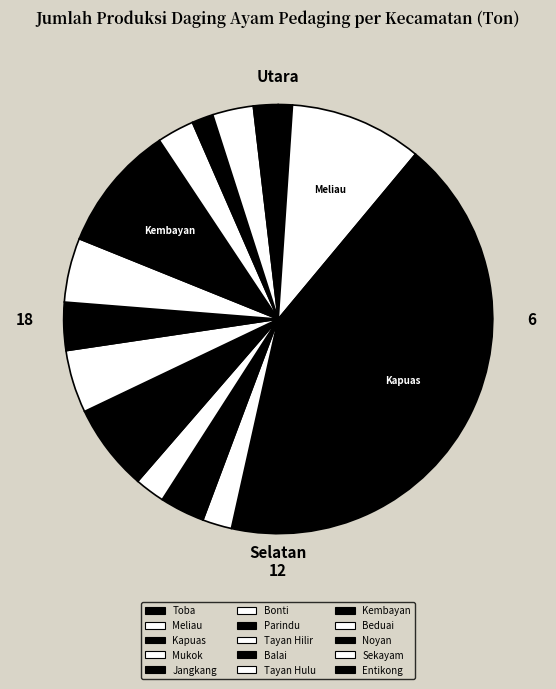

What percentage is the Tayan Hulu slice, to the nearest percent?

5%